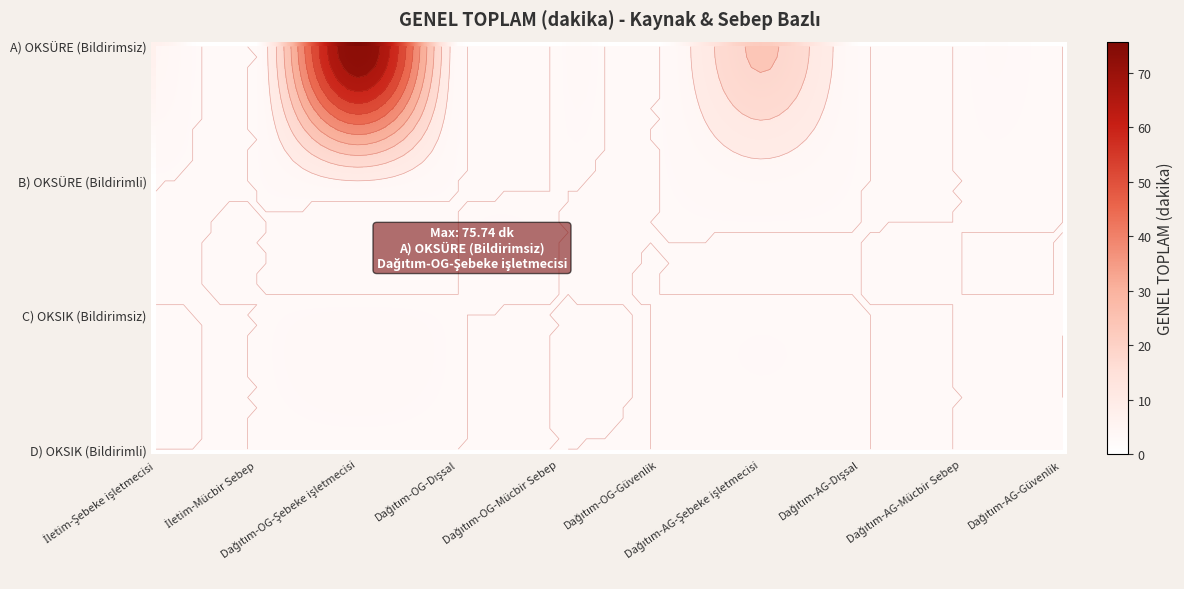

Which series has the widest spread of values?

A) OKSÜRE (Bildirimsiz)